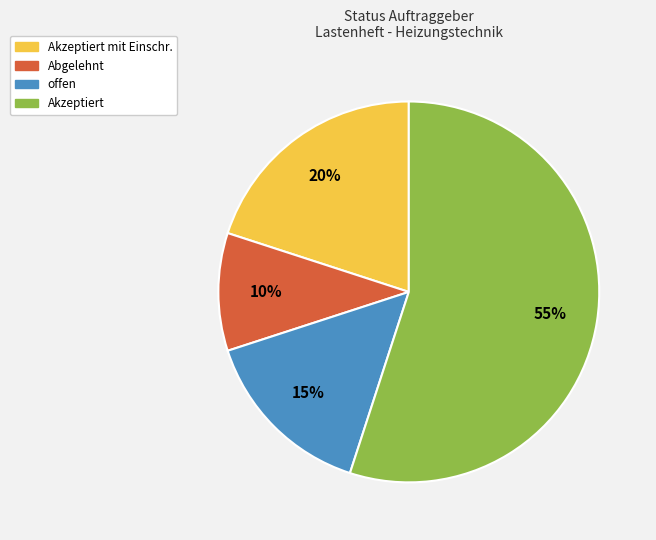

Is there a majority slice in this chart?

Yes